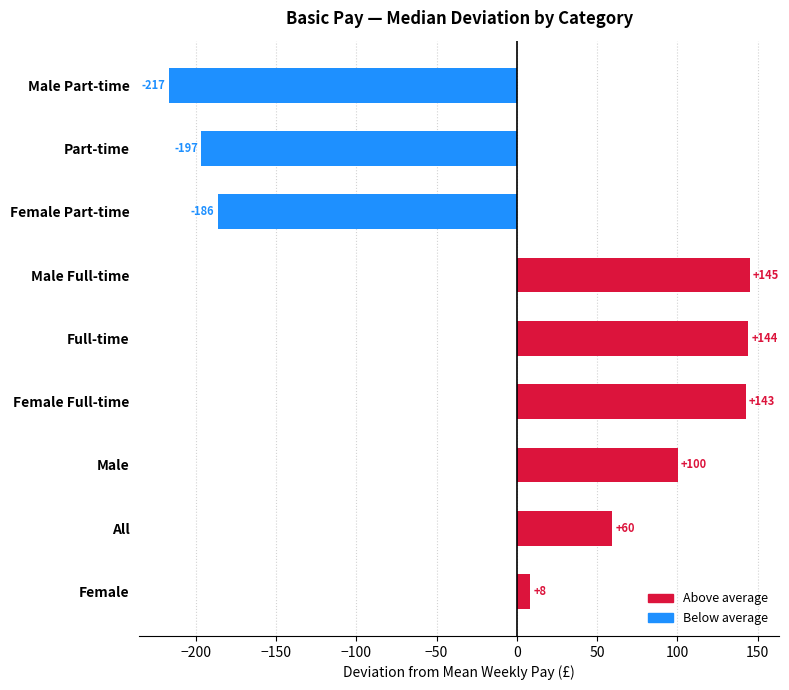

Does the chart contain stacked bars?

No